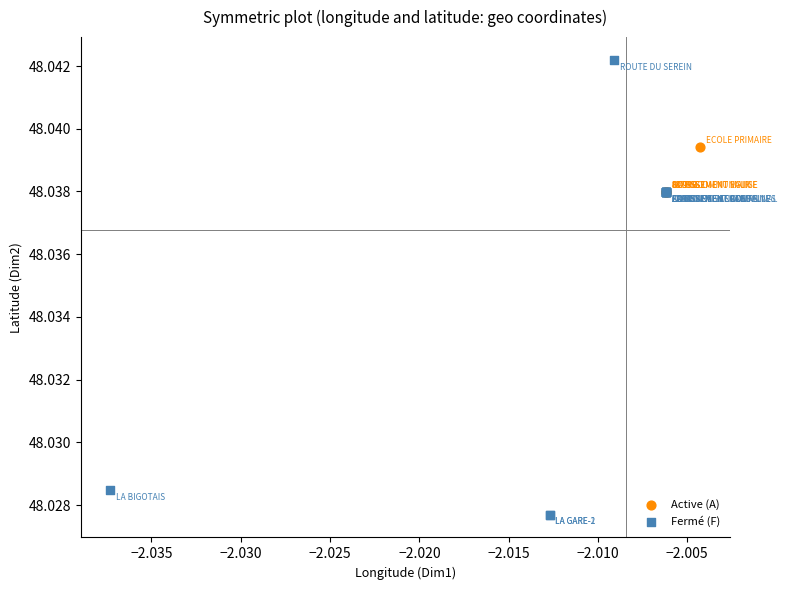

Which series contains the highest Y value?

Fermé (F)